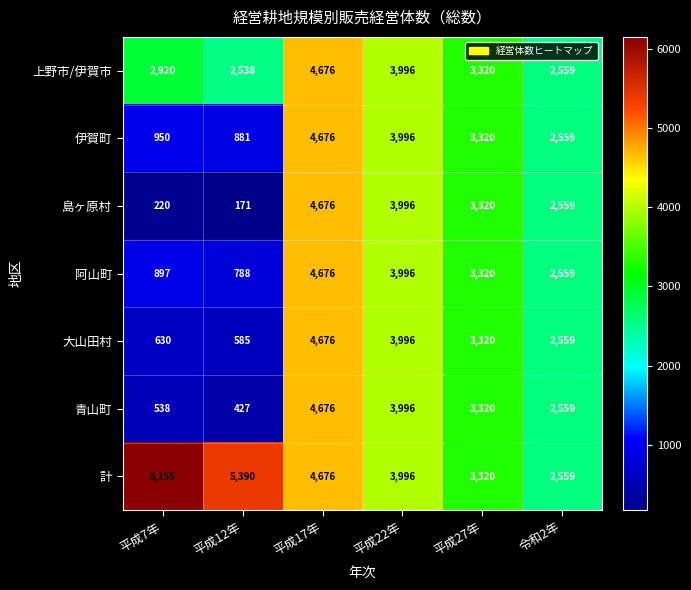

Between 平成7年 and 令和2年, which series saw the biggest shift?

計